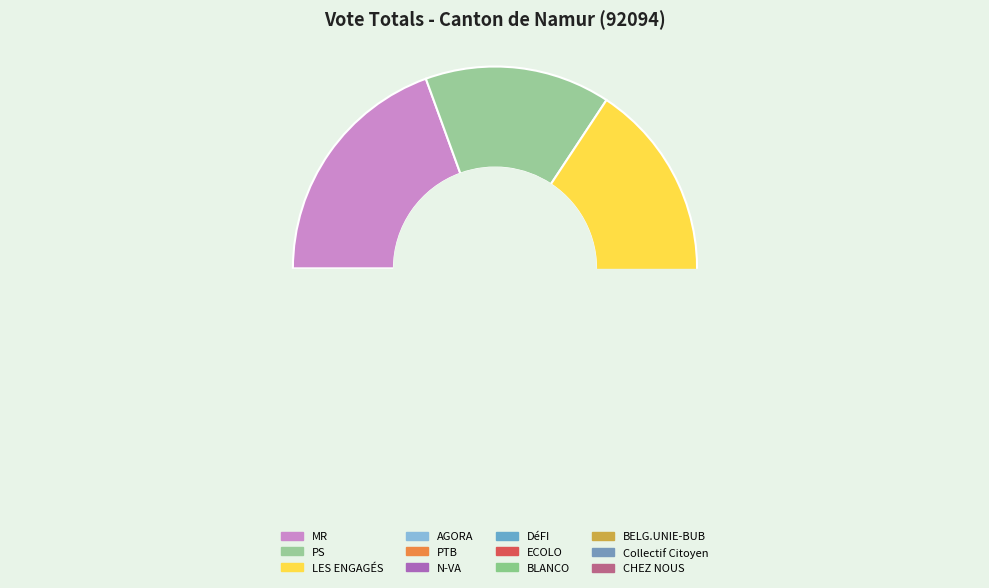

Does N-VA represent more than half of the total?

No